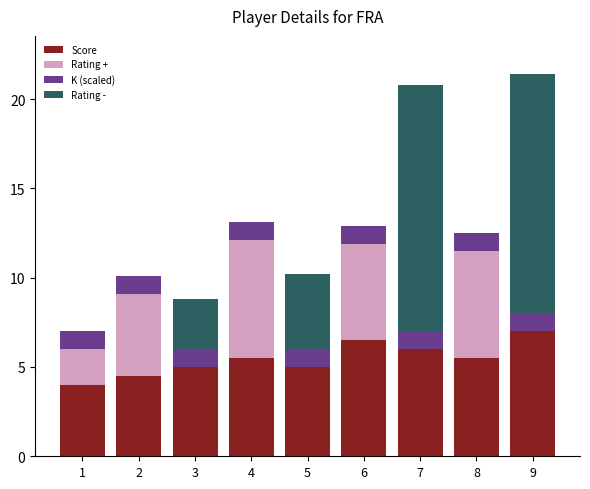

What is the total value across all series at 8?

12.5